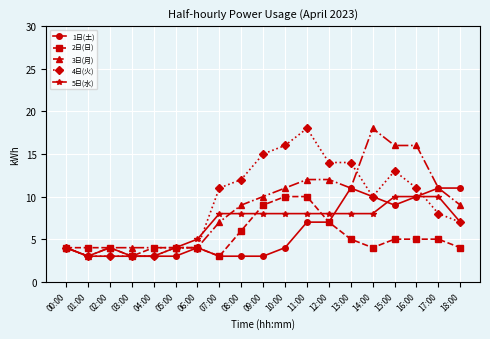

What is the label of the 9th point from the left?

08:00